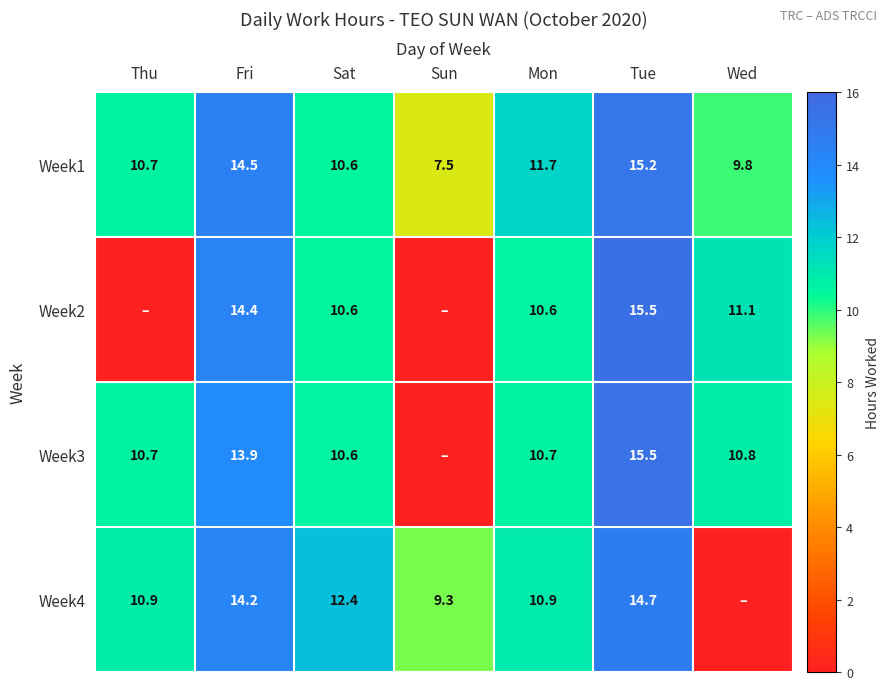

List the labels in order of Week1 value, smallest first.

Sun, Wed, Sat, Thu, Mon, Fri, Tue